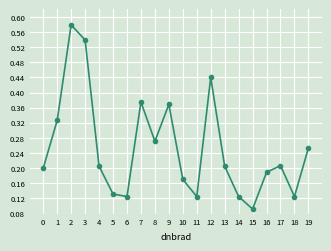

At which category does the chart reach its minimum across all series?

15